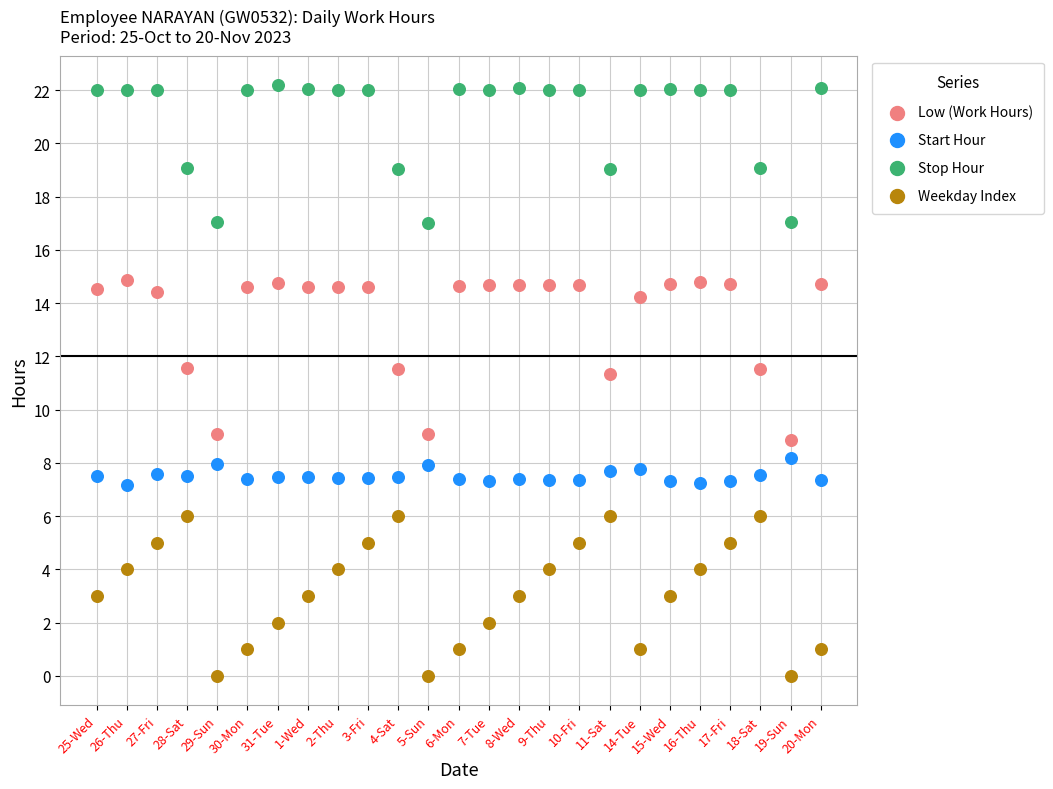

Which series reaches the maximum Y coordinate?

Stop Hour